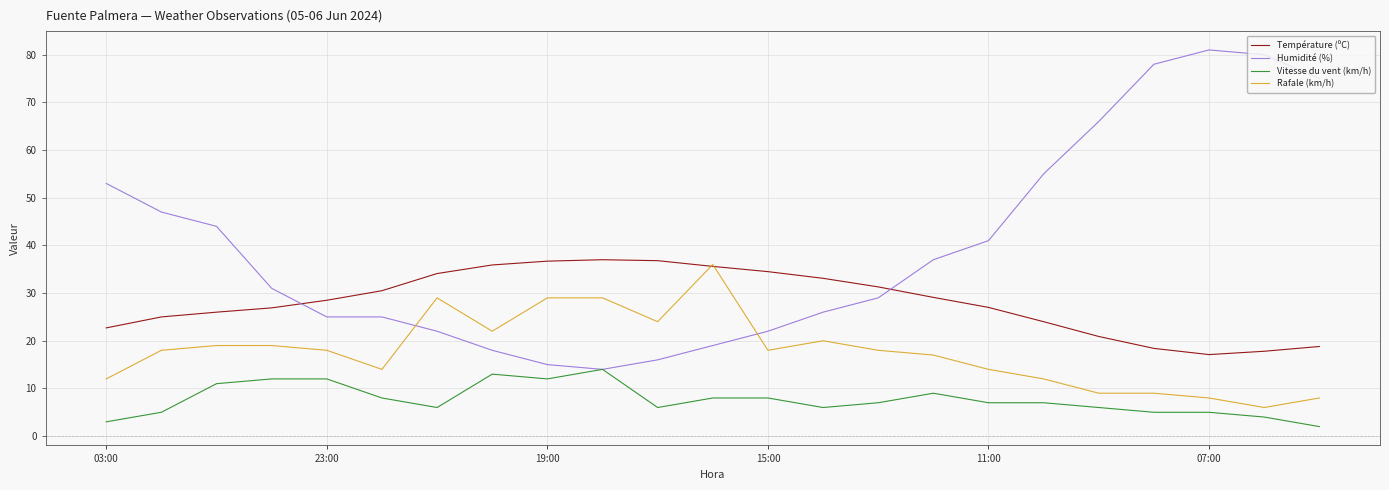

List the series in order of their overall mean, lowest first.

Vitesse du vent (km/h), Rafale (km/h), Température (ºC), Humidité (%)